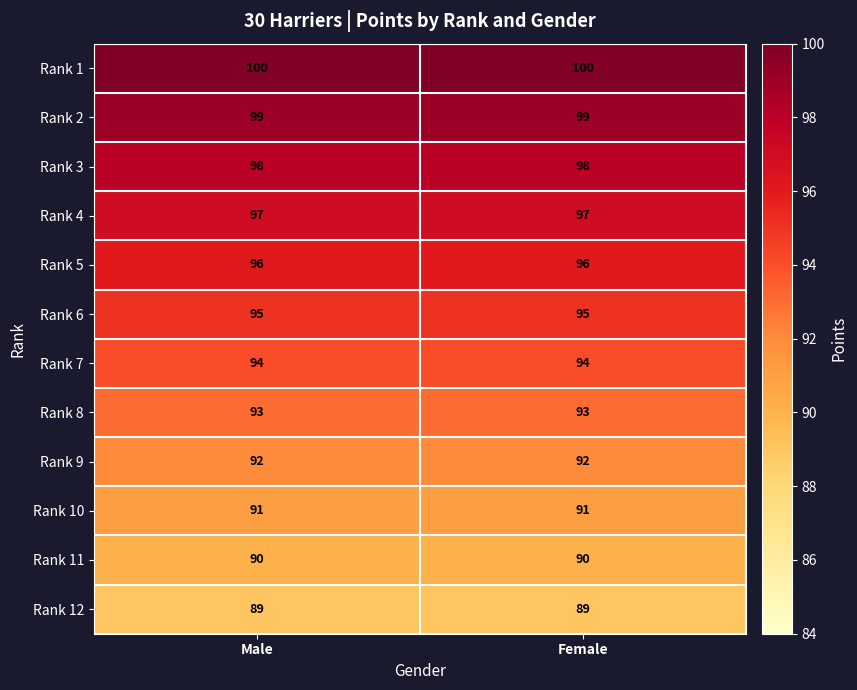

The Rank 5 series shows 164 at Female. True or false?

False